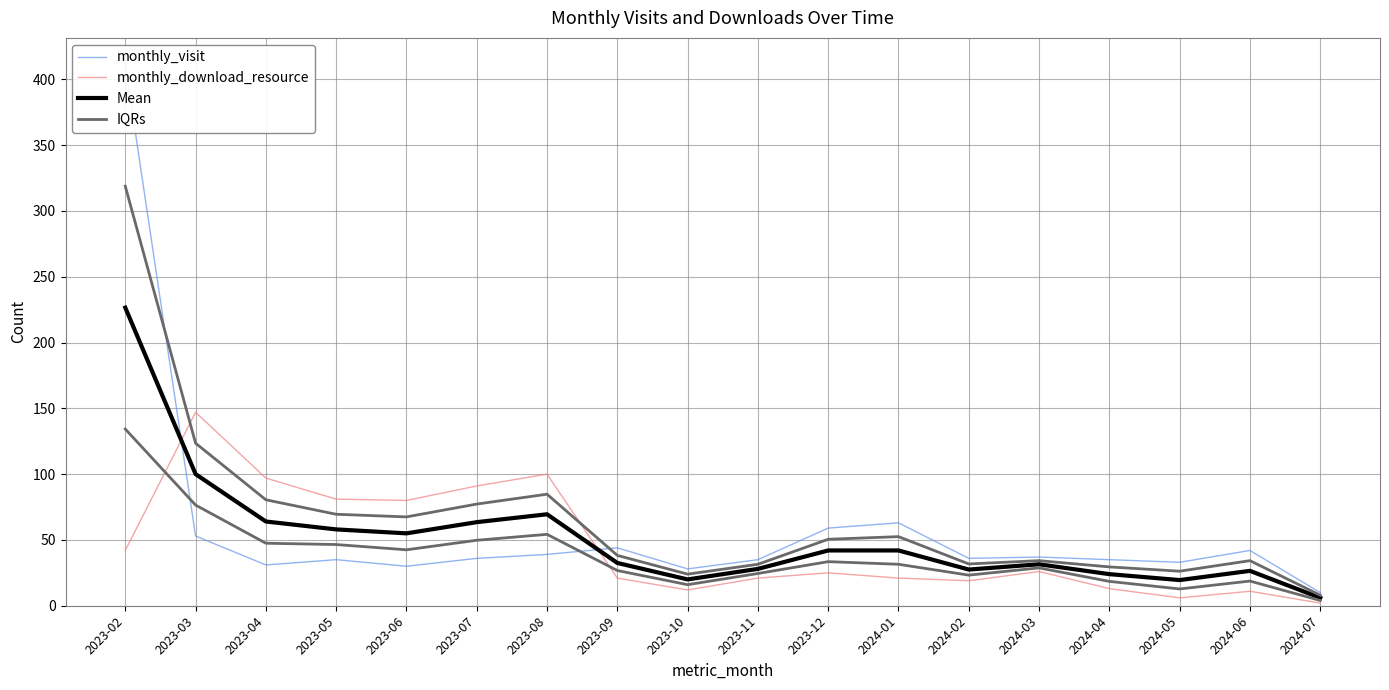

Which category has the highest value in the monthly_download_resource series?

2023-03